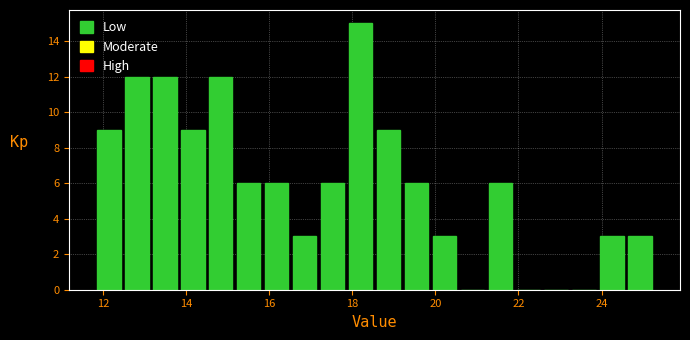

Read against the x-axis, roughly where is the centre of the tallest bar?

18.2